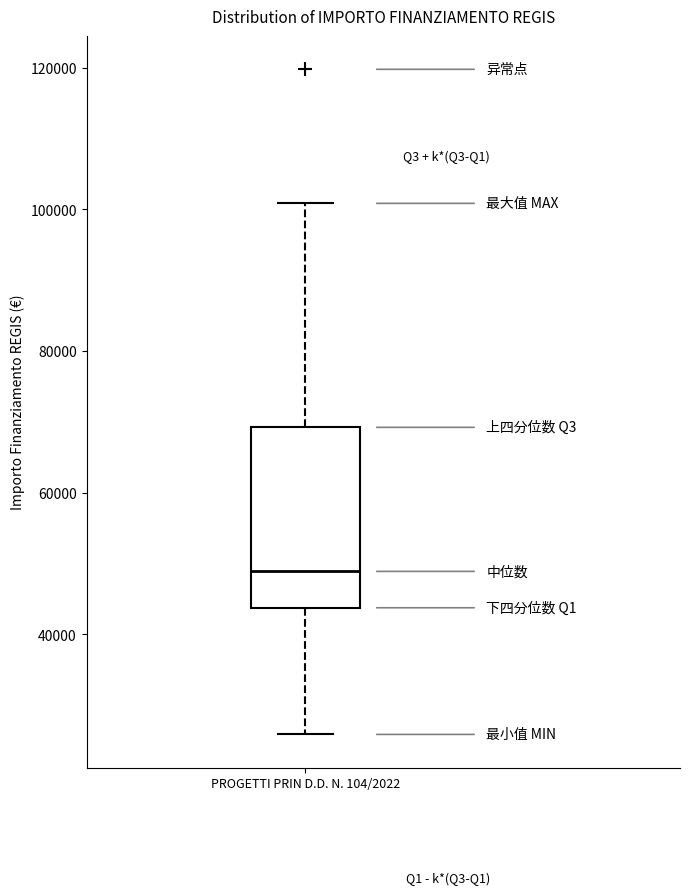

Where does the lower whisker of the box for PROGETTI PRIN D.D. N. 104/2022 end on the y-axis? The values are not printed on the chart, so give them approximately, as read against the axis.

26000